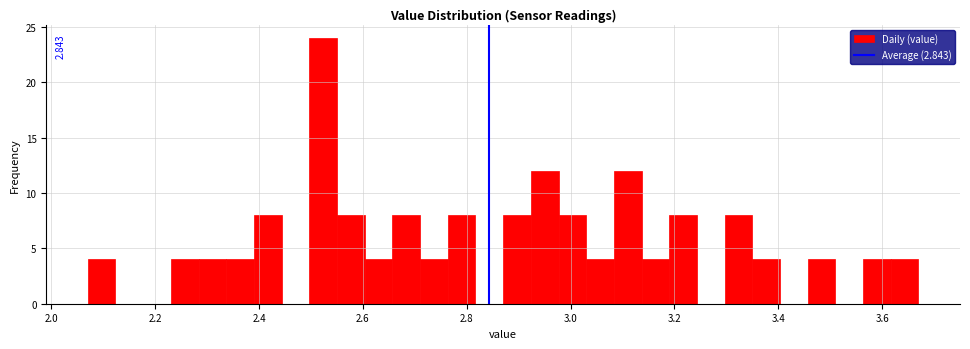

Read against the x-axis, roughly where is the centre of the tallest bar?

2.52